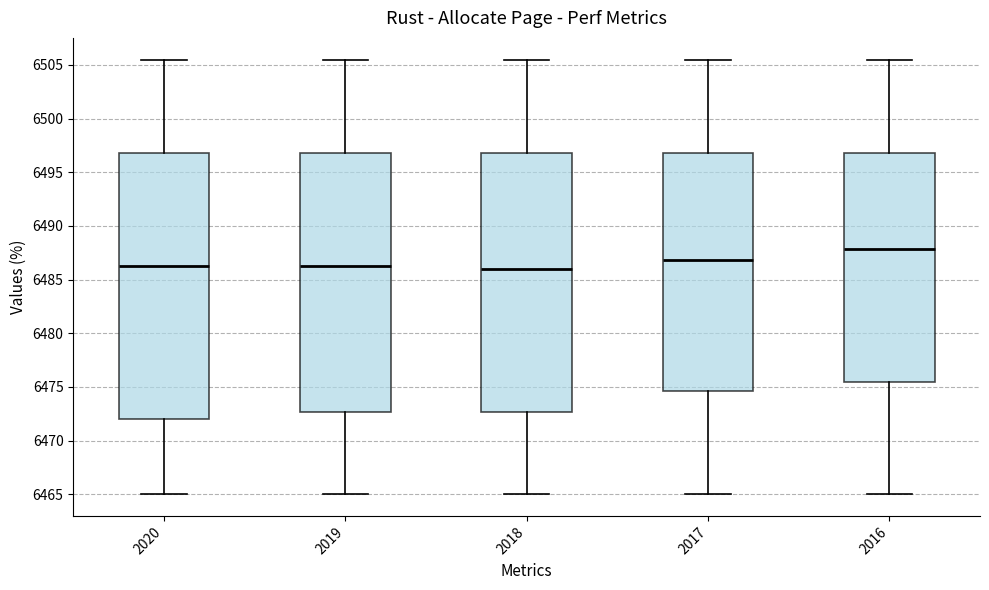

Which box has the highest median line?

2016